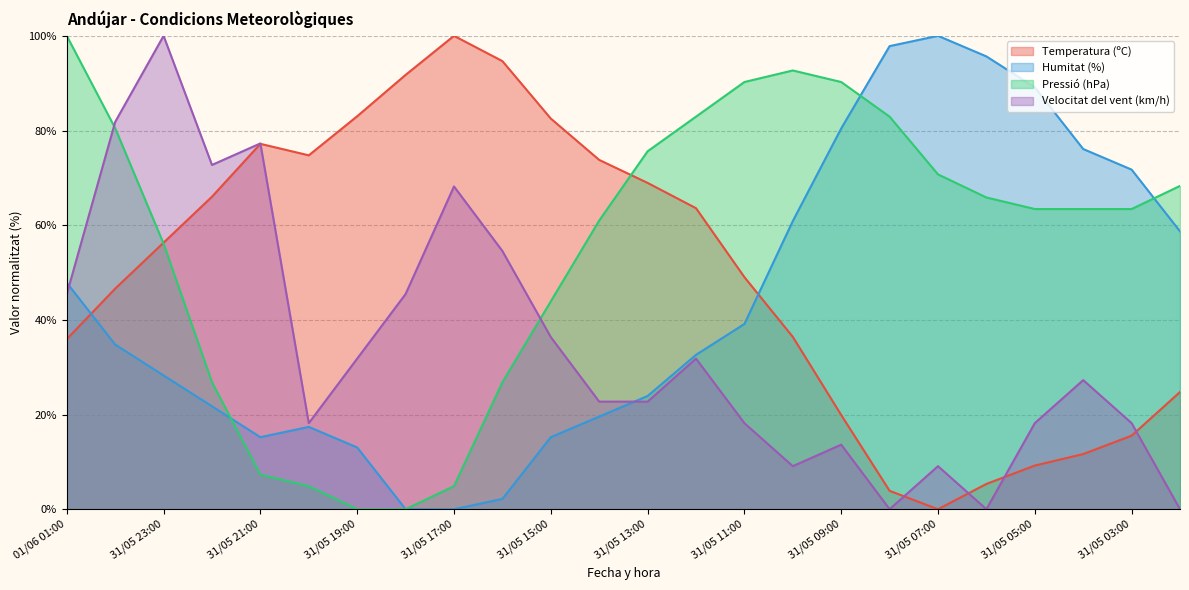

At which category is the sum across all series the highest?

01/06 00:00